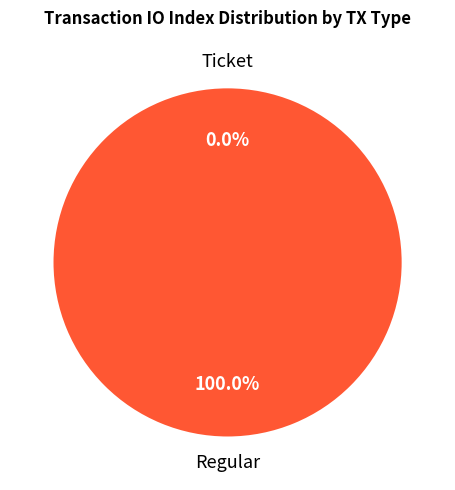

Is there any slice that represents more than half of the pie?

Yes